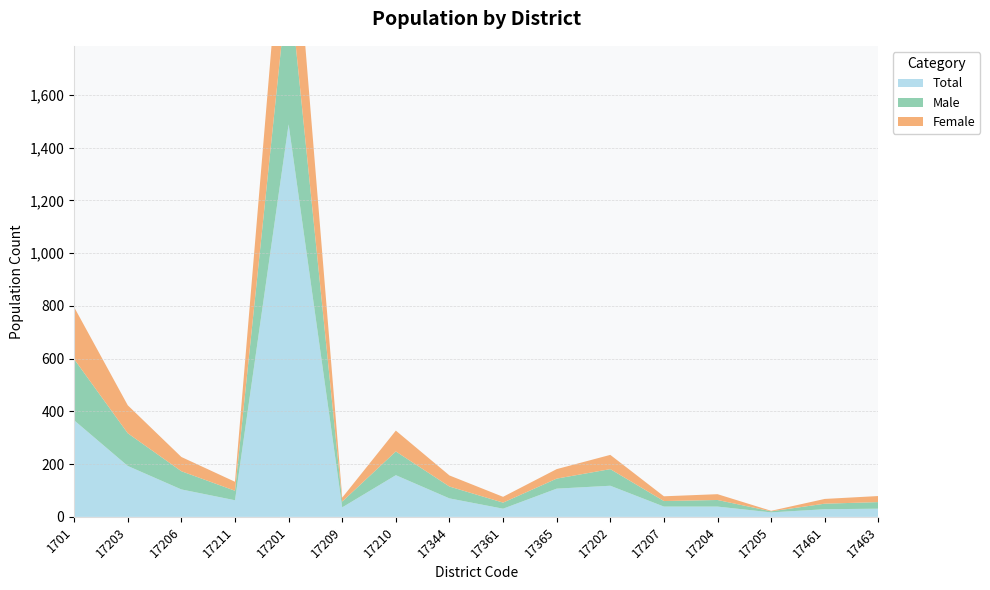

Reading right to left, what are all the values shown in this chart?

Total: 31	29	17	39	39	118	107	31	70	158	36	1488	63	104	193	366
Male: 25	21	4	25	21	63	38	23	45	90	22	564	36	69	124	232
Female: 23	18	2	22	18	54	36	22	42	79	15	507	34	54	106	197